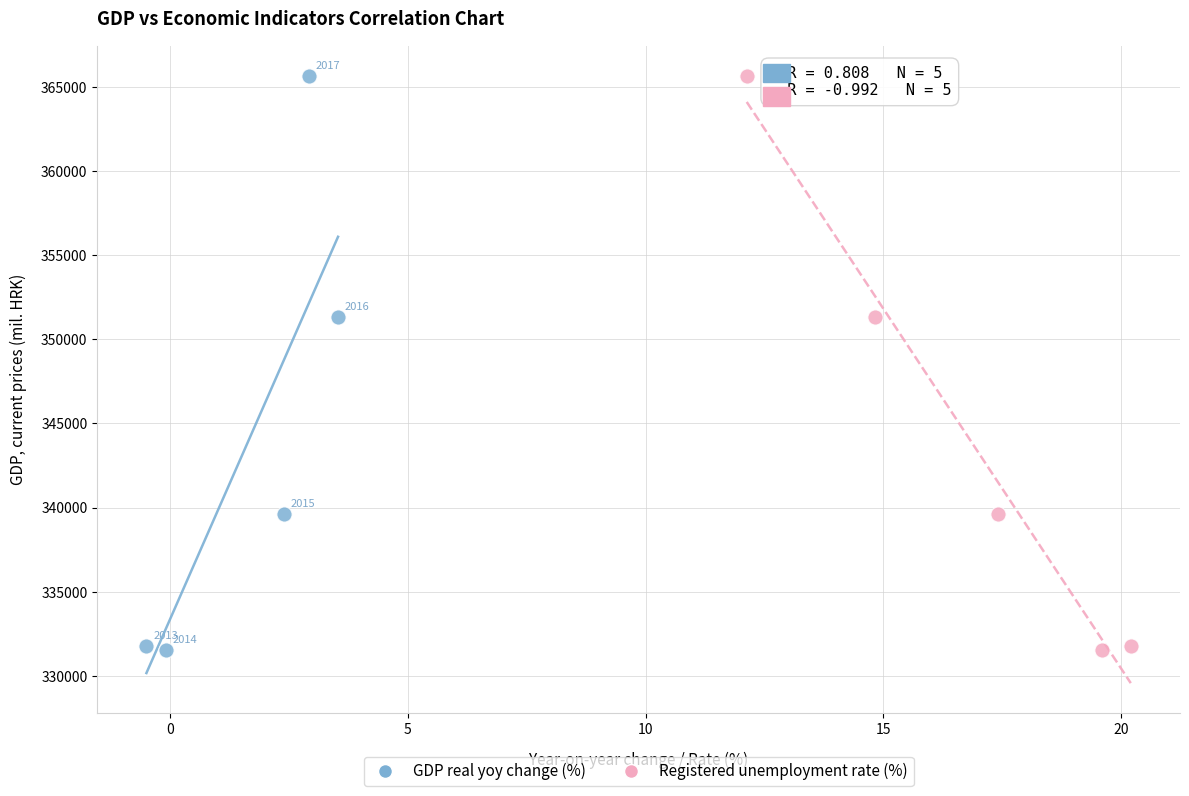

What are all the series names shown in the legend?

GDP real yoy change (%), Registered unemployment rate (%)